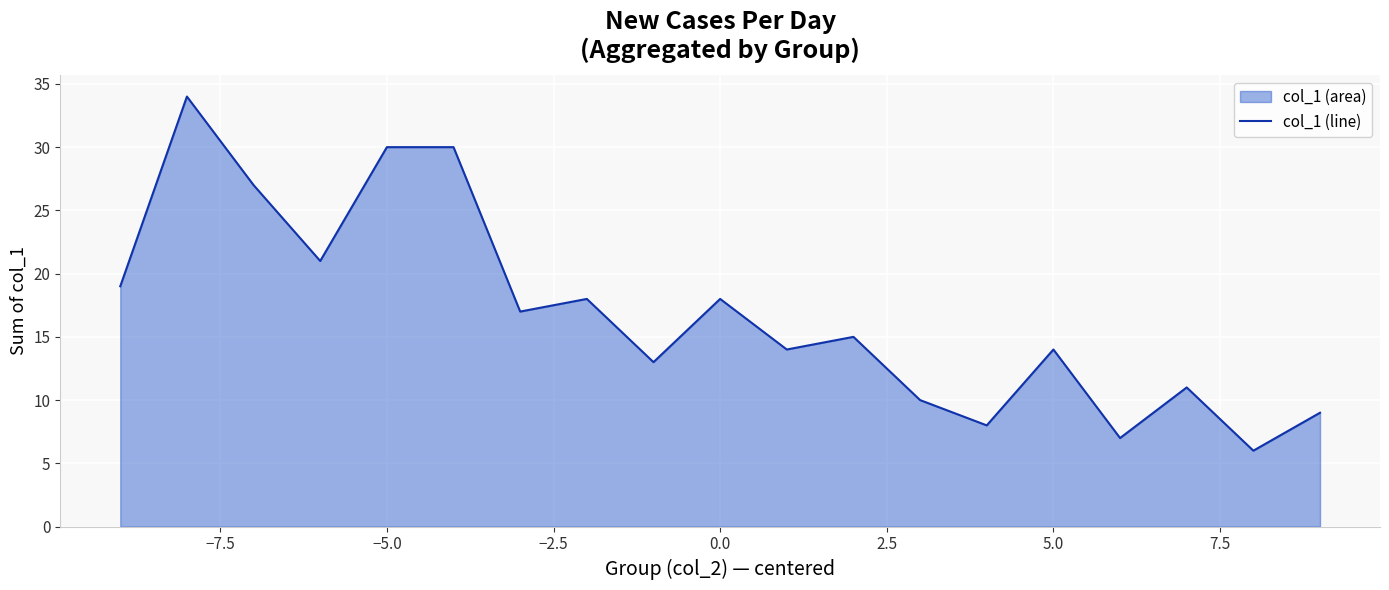

The chart shows a value of 14 at 5.0. True or false?

True